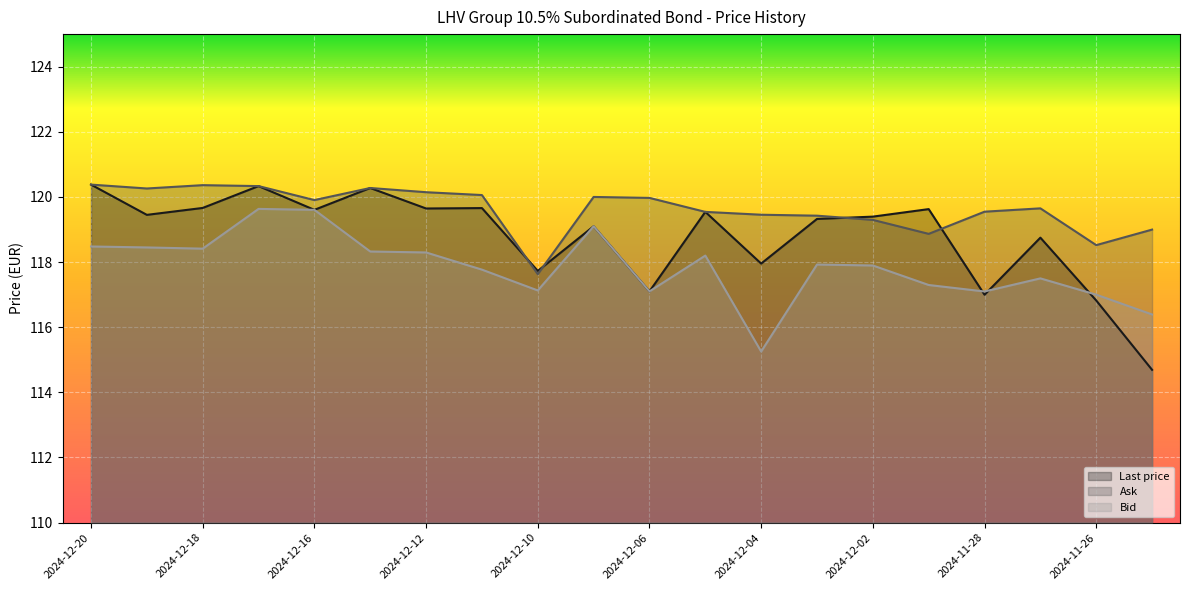

Which has a higher value, 2024-12-12 or 2024-12-13?

2024-12-13